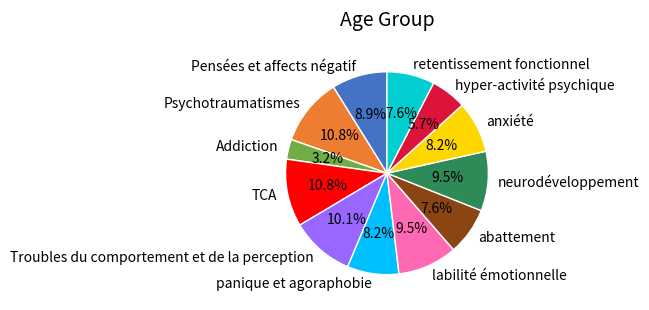

To the nearest percent, what percentage of the pie is retentissement fonctionnel?

8%